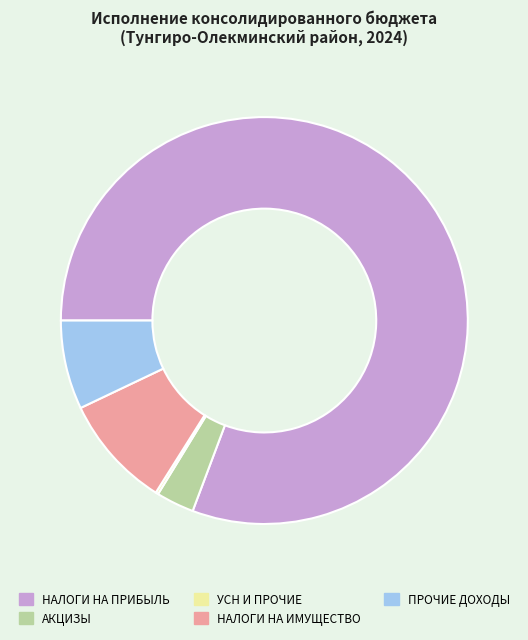

Which slice represents more than half of the pie?

НАЛОГИ НА ПРИБЫЛЬ